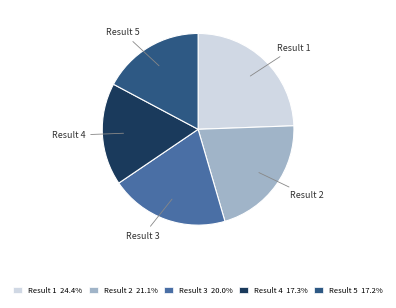

What is the ratio of the value at Result 5 to the value at Result 1?

0.7